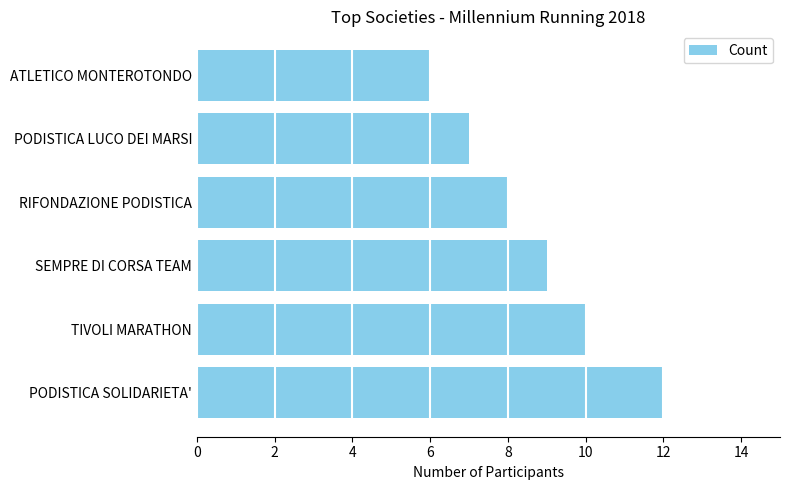

Does the chart contain any negative values?

No